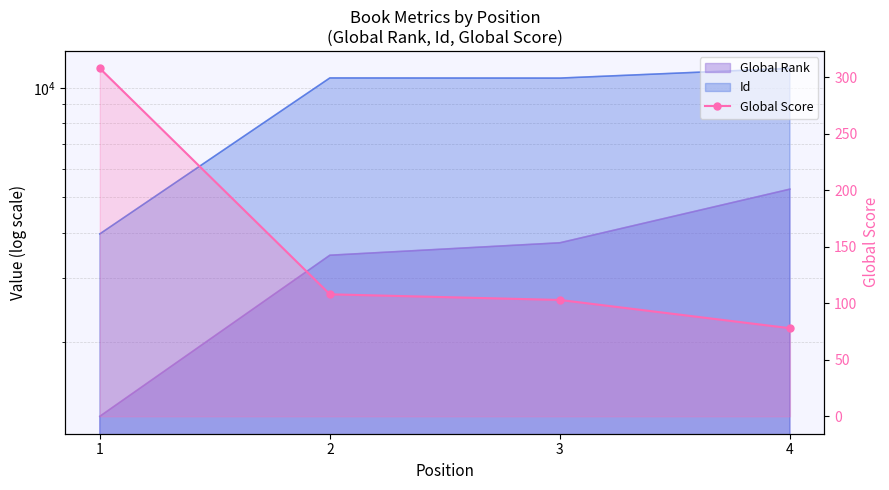

Reading right to left, what are all the values shown in this chart?

4=78	3=103	2=108	1=308